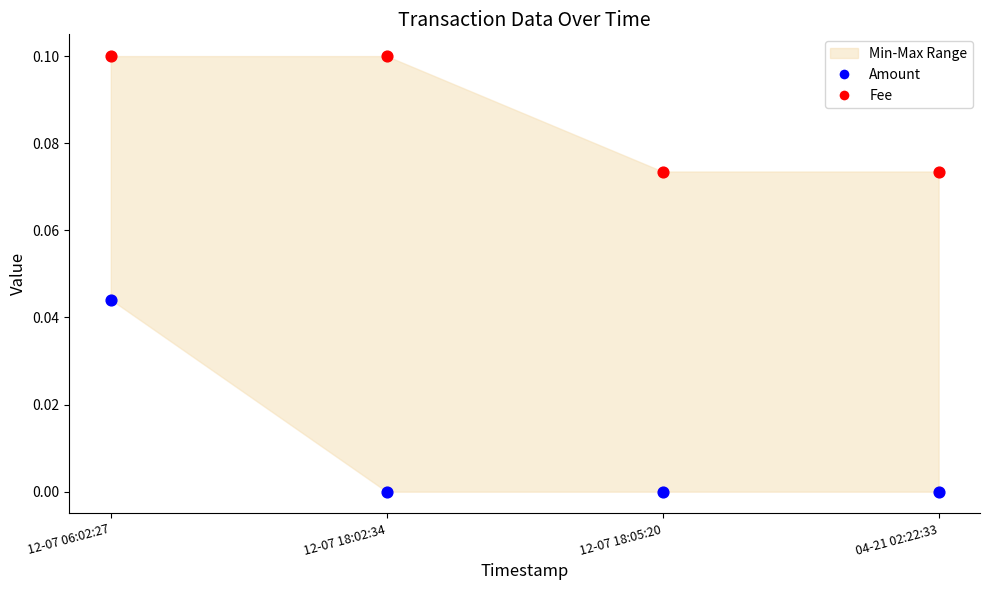

Across all data points, what is the average X value?

0.5